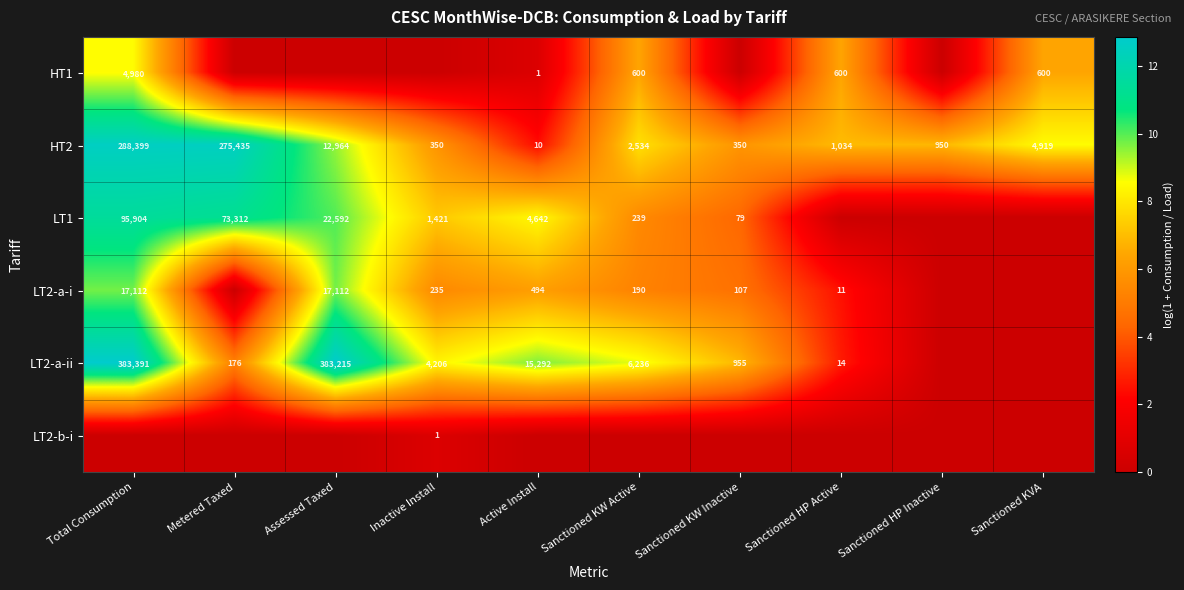

What is the difference between the LT1 values at Sanctioned KW Active and Sanctioned KW Inactive?

160